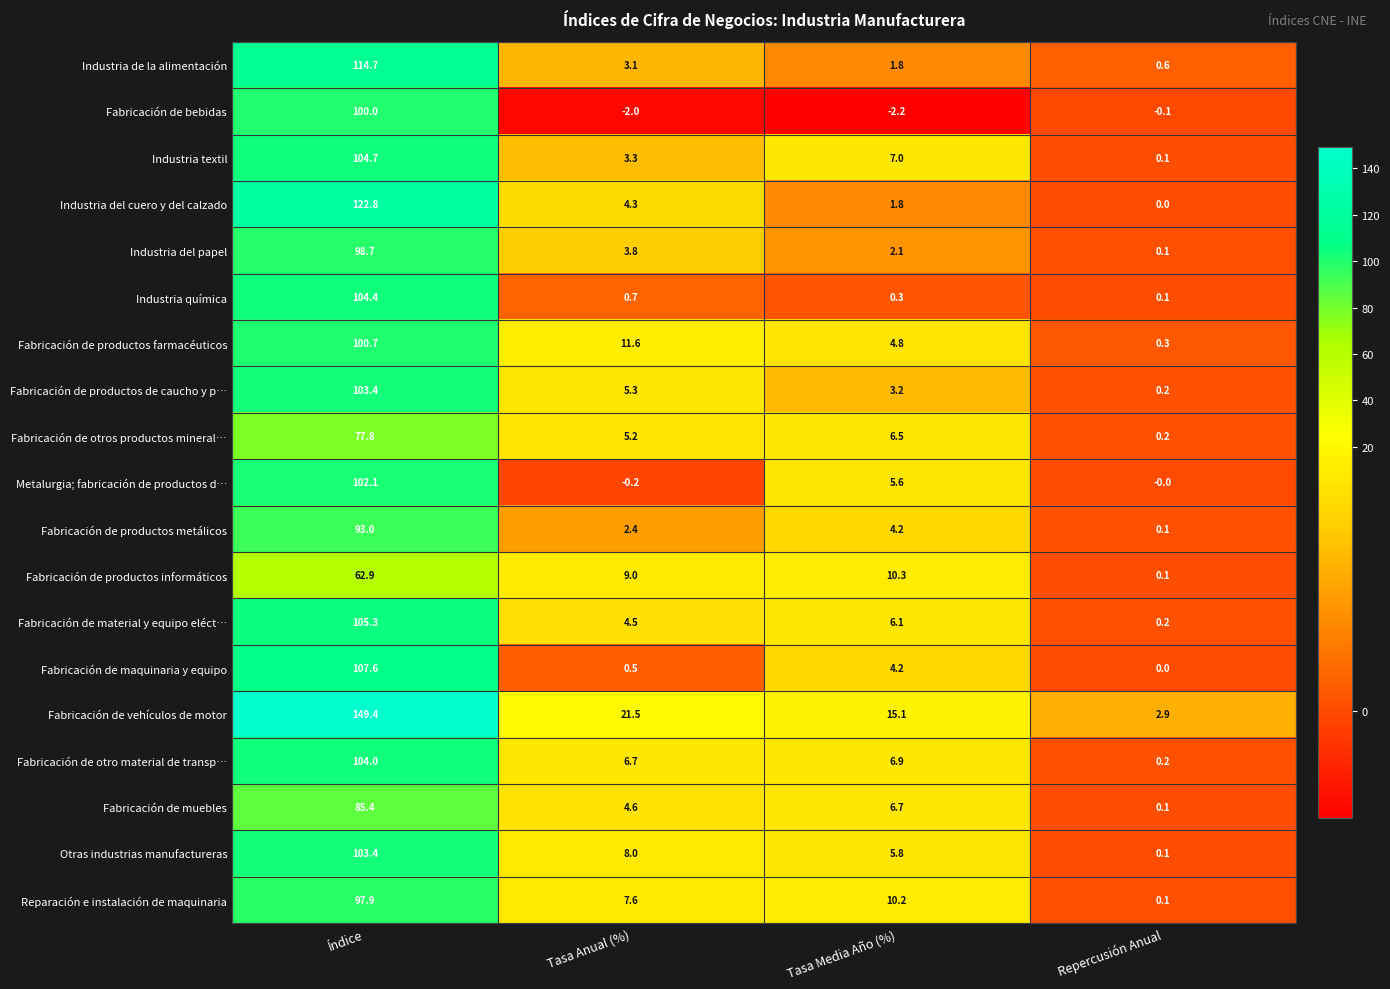

Is the value of Industria del cuero y del calzado at Índice greater than the value of Otras industrias manufactureras at Tasa Anual (%)?

Yes